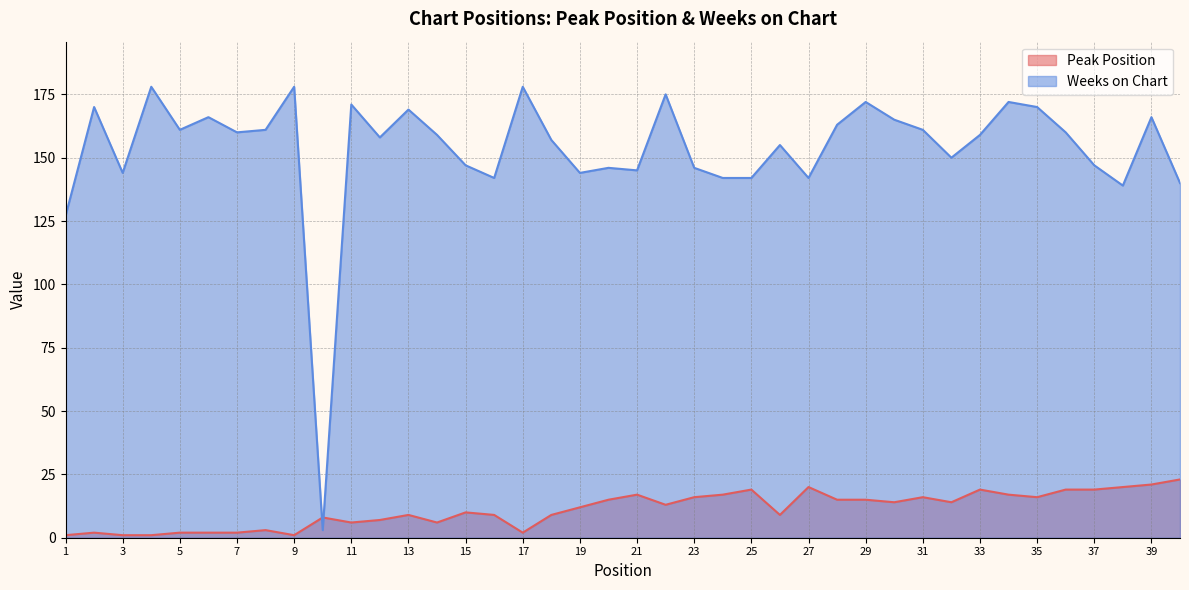

How many data points in Weeks on Chart are above 159?

19